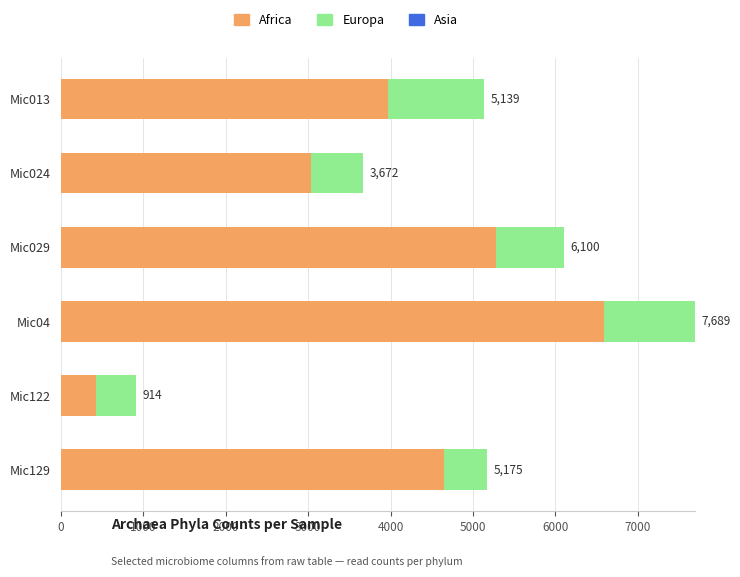

How many data points does each series have?

6